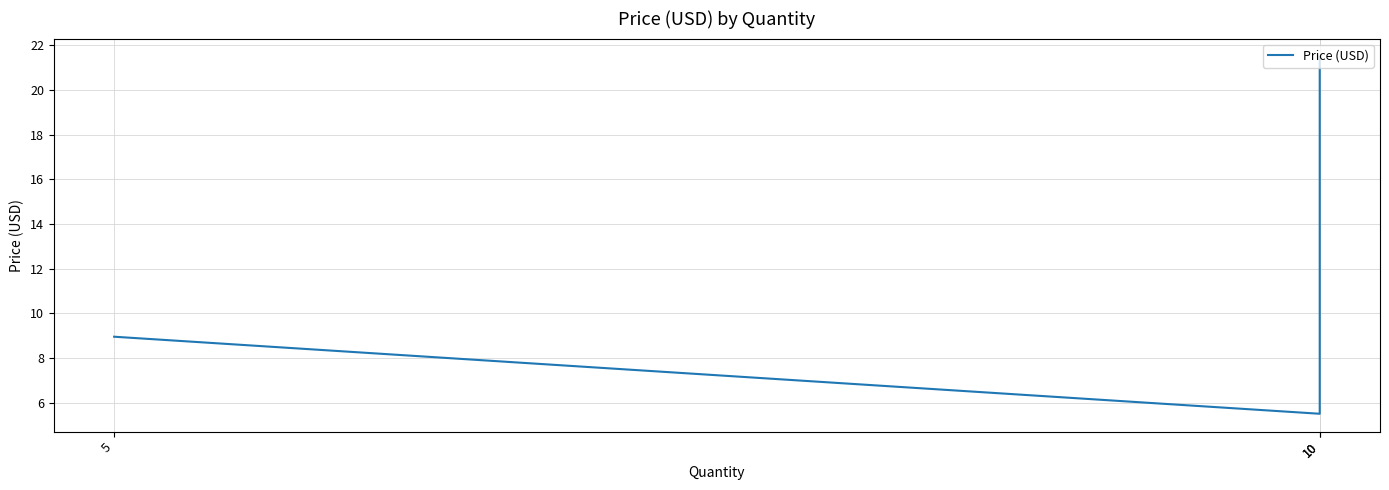

What is the greatest value displayed?

21.5